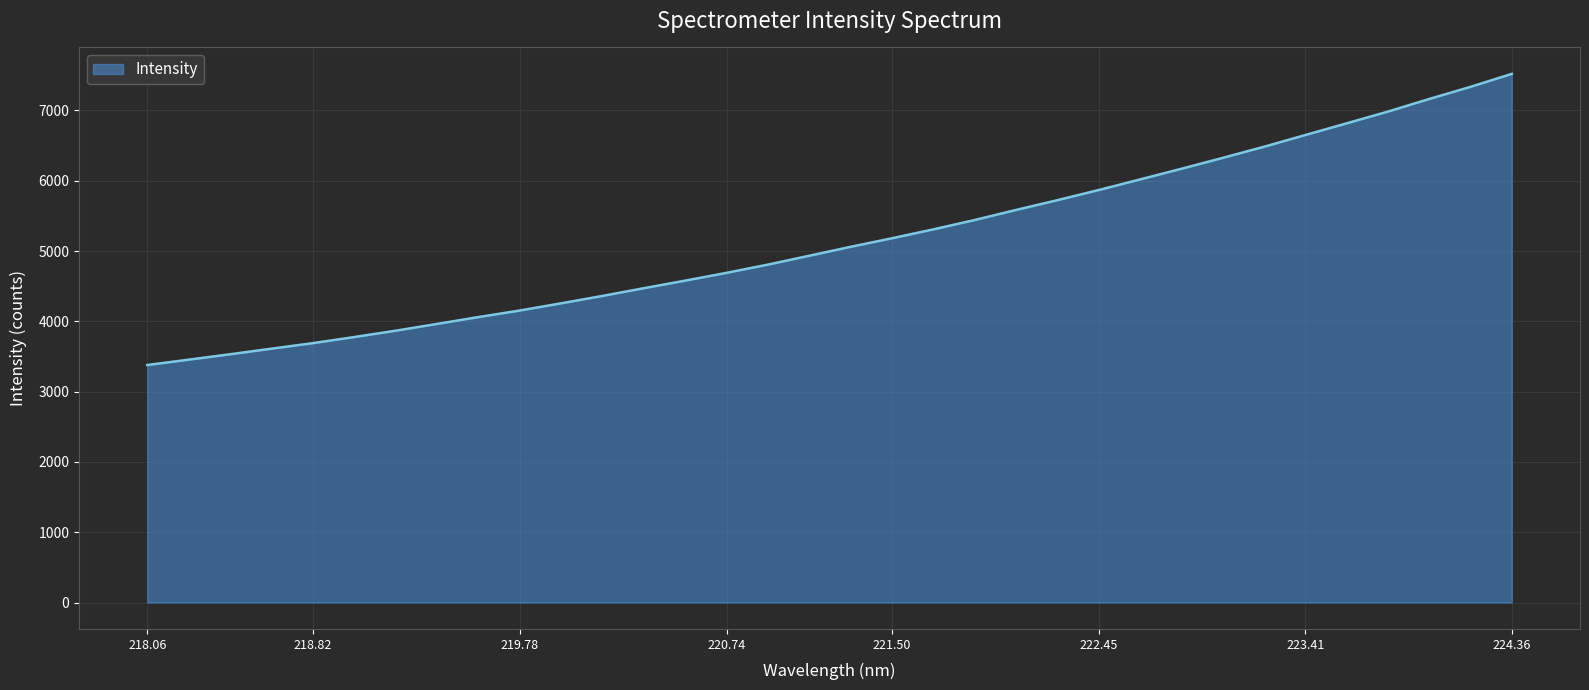

What is the difference between the maximum and minimum values?

4141.0